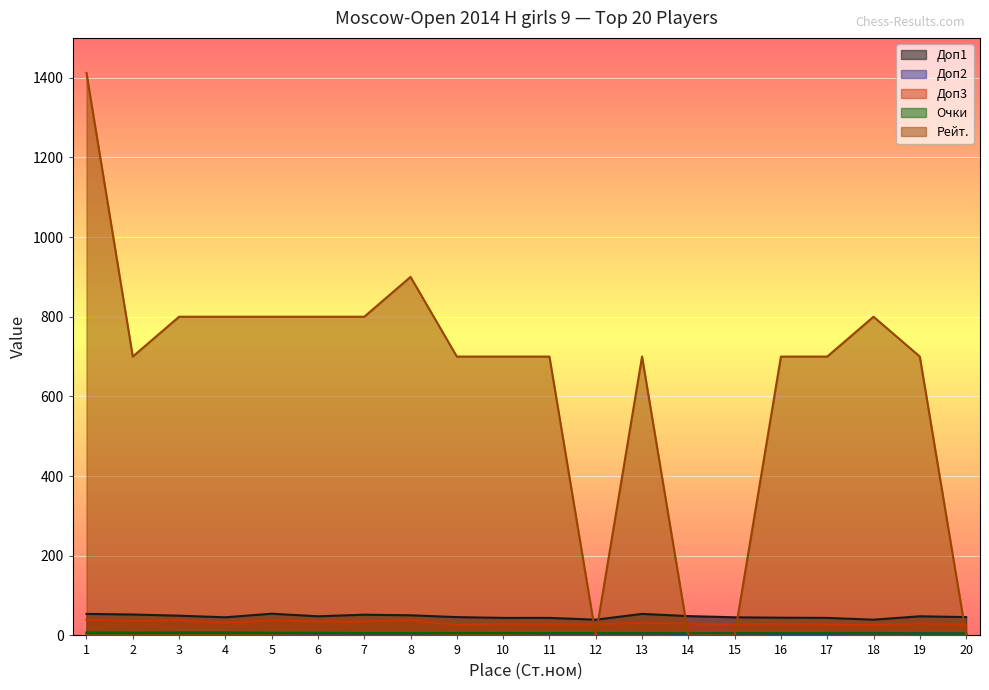

Count the number of categories in the chart.

20